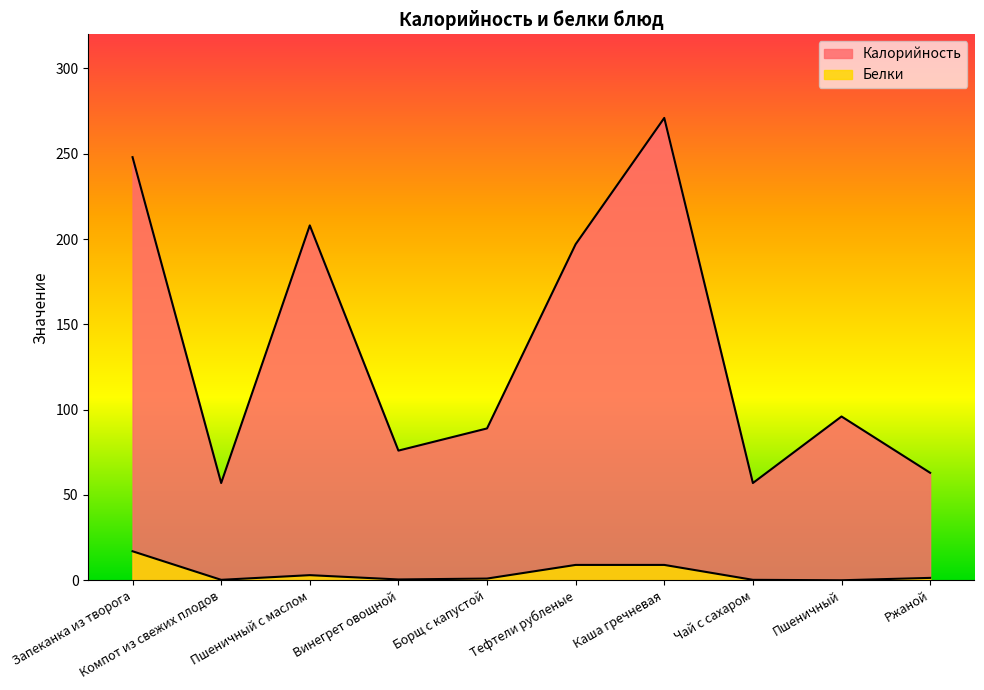

Reading right to left, extract all data points from this chart.

Калорийность: Ржаной=63.0	Пшеничный=96.0	Чай с сахаром=57.0	Каша гречневая=271.0	Тефтели рубленые=197.0	Борщ с капустой=89.0	Винегрет овощной=76.0	Пшеничный с маслом=208.0	Компот из свежих плодов=57.0	Запеканка из творога=248.0
Белки: Ржаной=1.4	Пшеничный=0.0	Чай с сахаром=0.3	Каша гречневая=9.0	Тефтели рубленые=9.0	Борщ с капустой=1.0	Винегрет овощной=0.5	Пшеничный с маслом=3.0	Компот из свежих плодов=0.3	Запеканка из творога=17.0